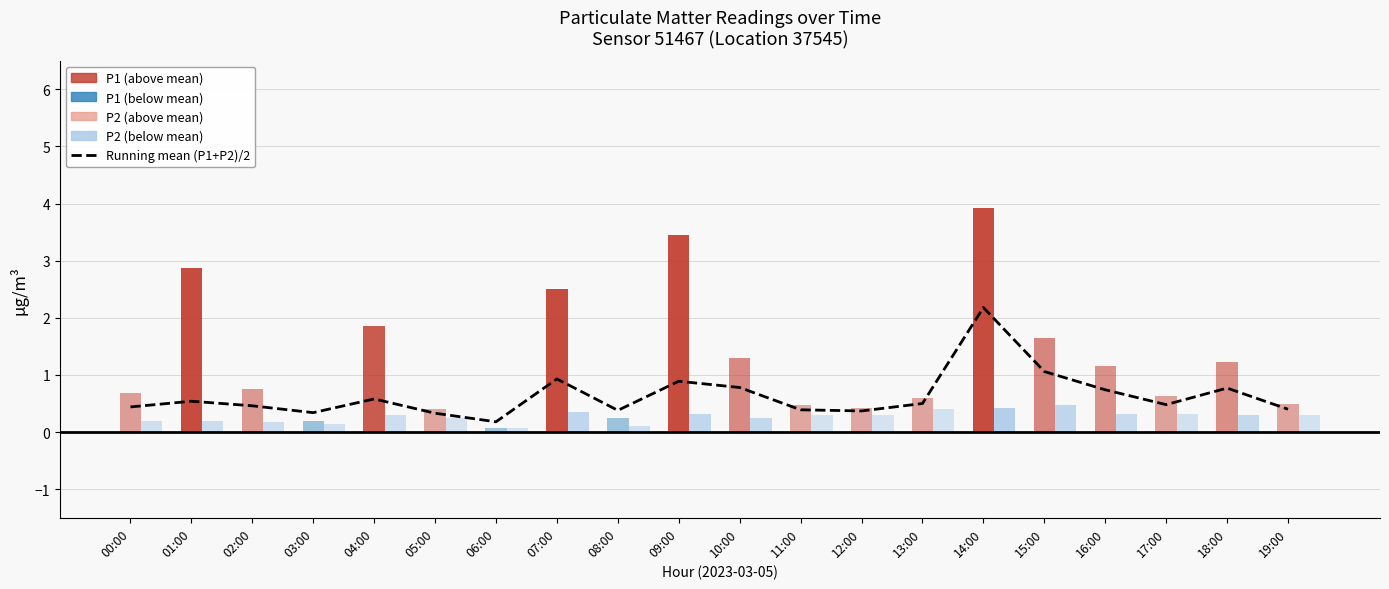

What is the value of the 18th bar from the left?

0.5